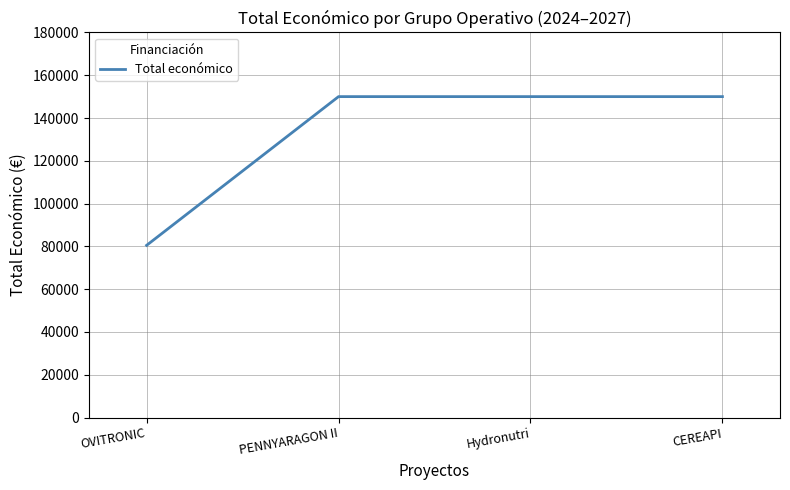

Between OVITRONIC and PENNYARAGON II, which is larger?

PENNYARAGON II